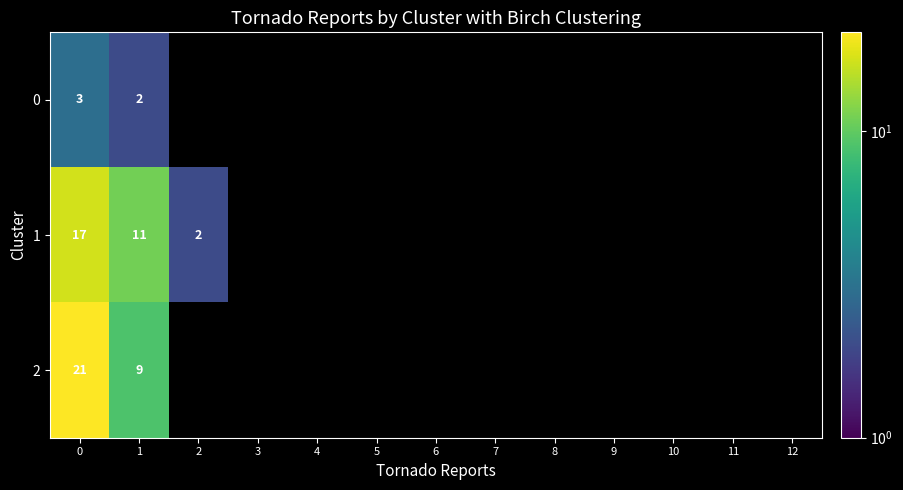

What is the total value across all series at 0?

41